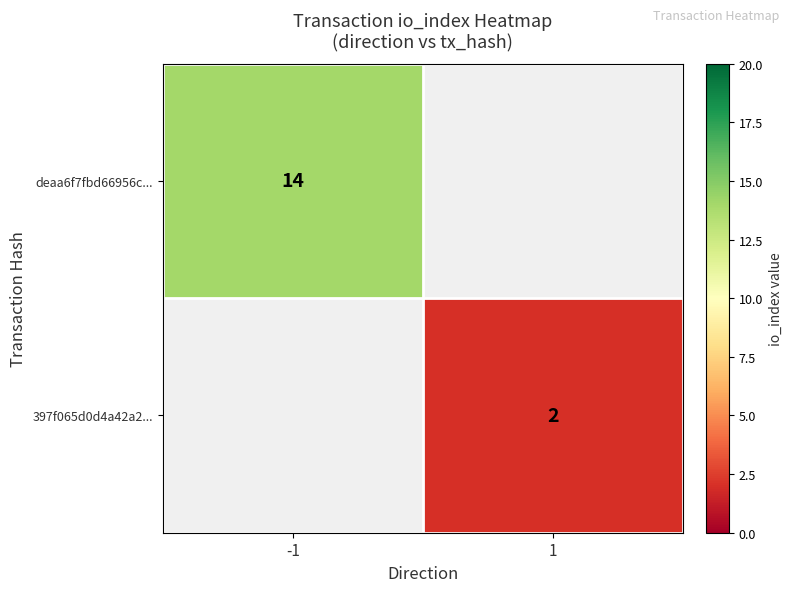

The value of deaa6f7fbd66956c... at -1 is 14. True or false?

True